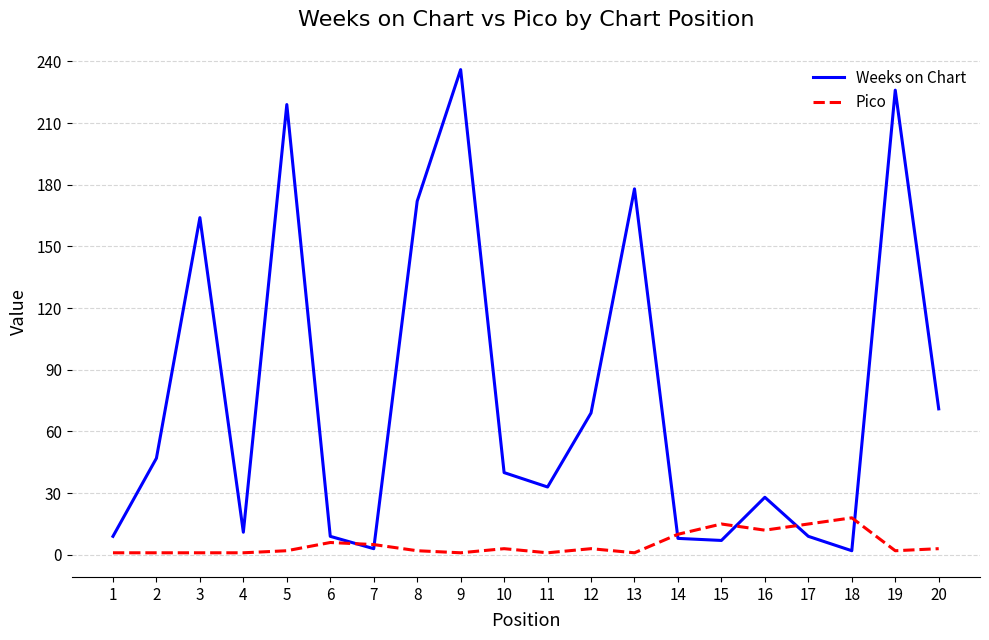

What is the greatest value displayed?

236